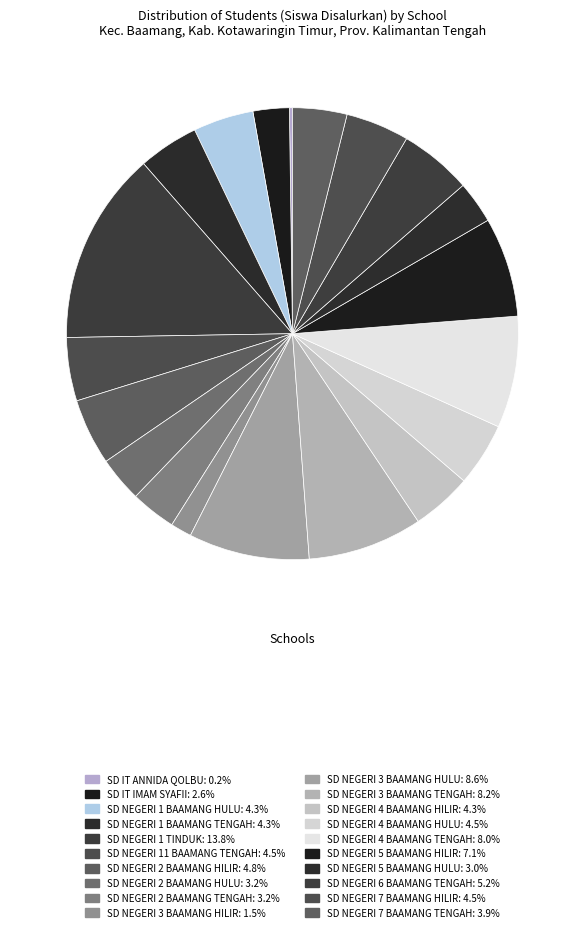

What is the change in value from SD NEGERI 3 BAAMANG HILIR to SD NEGERI 6 BAAMANG TENGAH?

+17